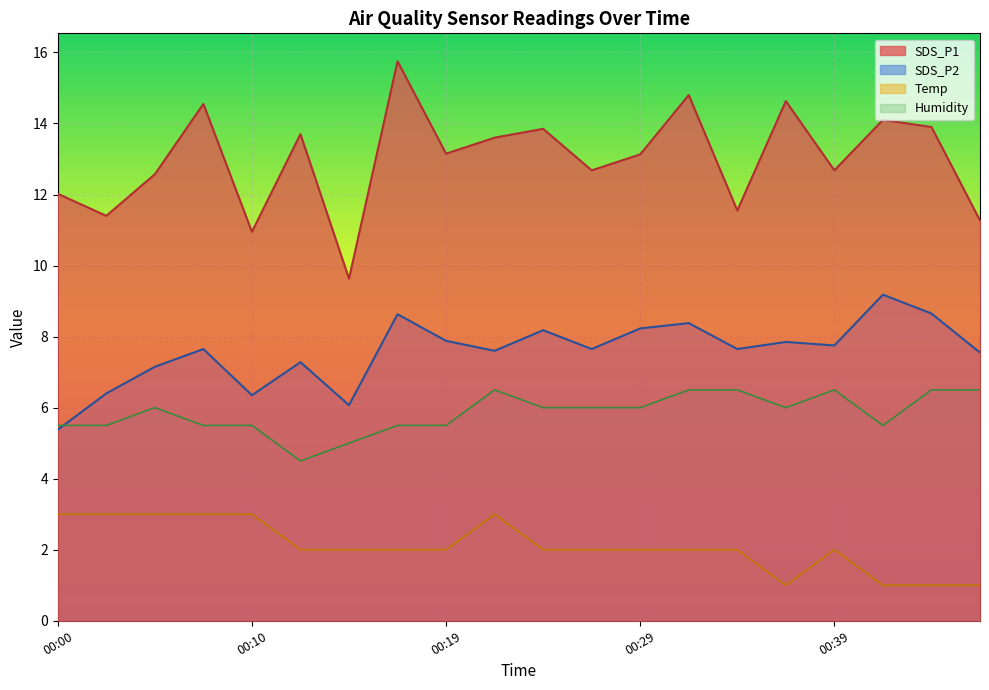

Between 00:41 and 00:10, which is larger?

00:41